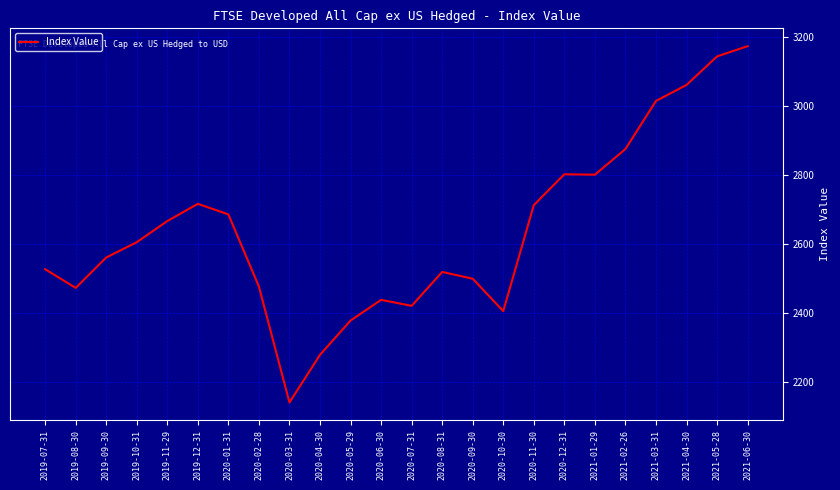

What is the sum of all values?

63395.6